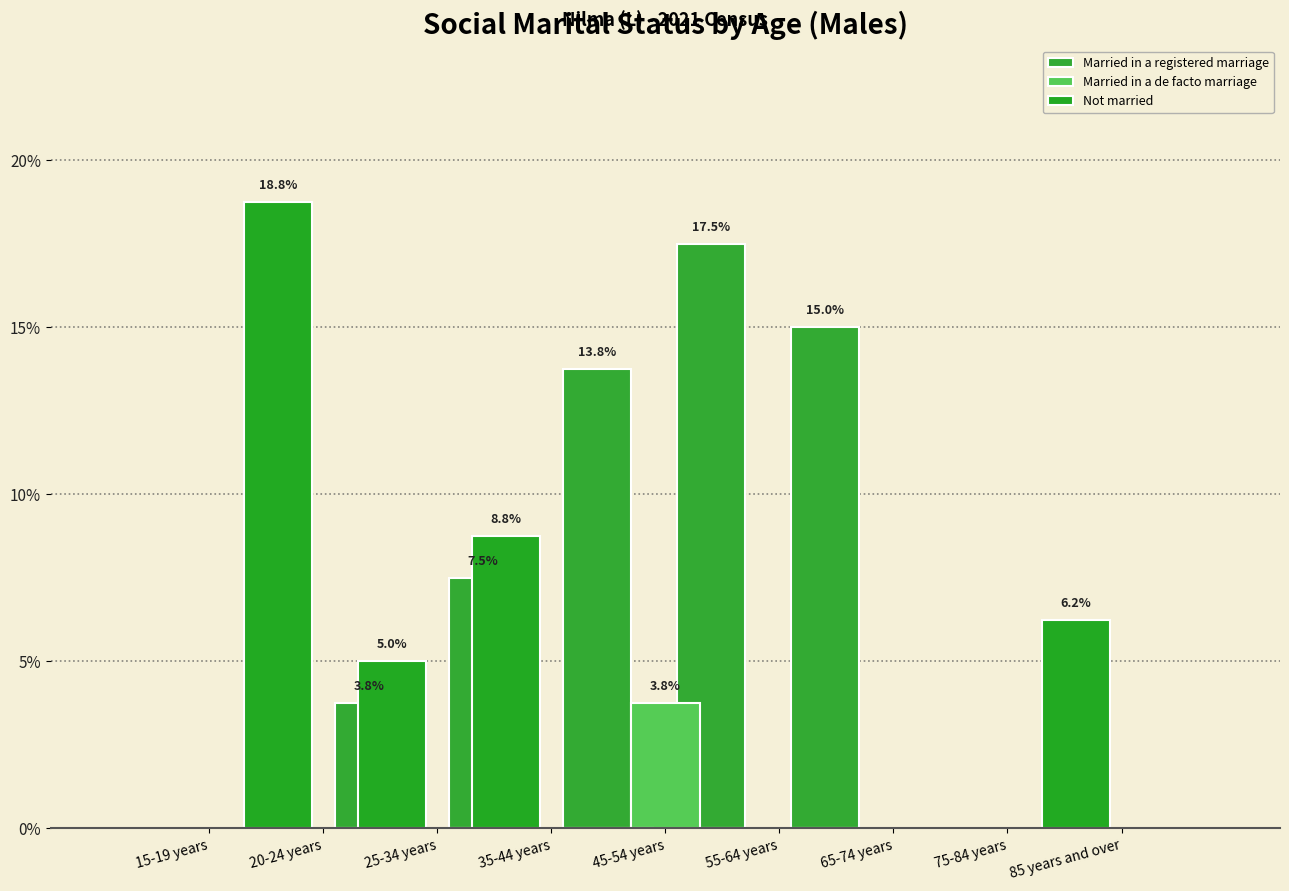

Reading left to right, what are all the values shown in this chart?

Married in a registered marriage: 0.0	0.0	3.8	7.5	13.8	17.5	15.0	0.0	0.0
Married in a de facto marriage: 0.0	0.0	0.0	0.0	3.8	0.0	0.0	0.0	0.0
Not married: 18.8	5.0	8.8	0.0	0.0	0.0	0.0	6.2	0.0